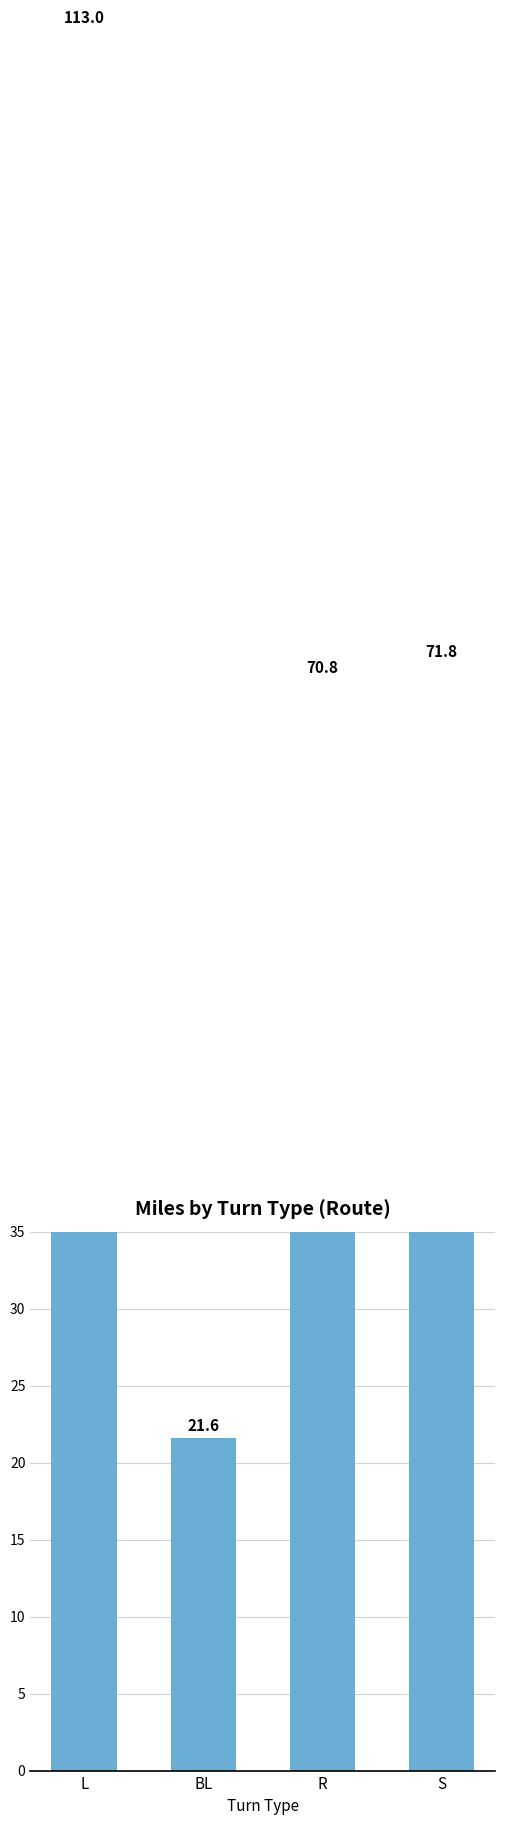

What is the maximum value shown in the chart?

113.0